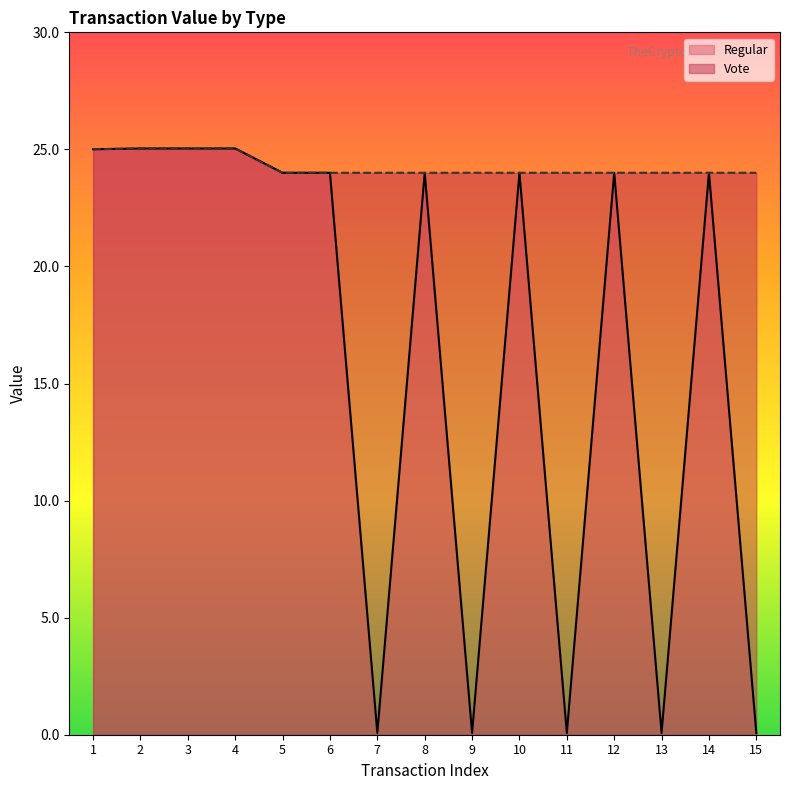

How many categories are shown in the chart?

15